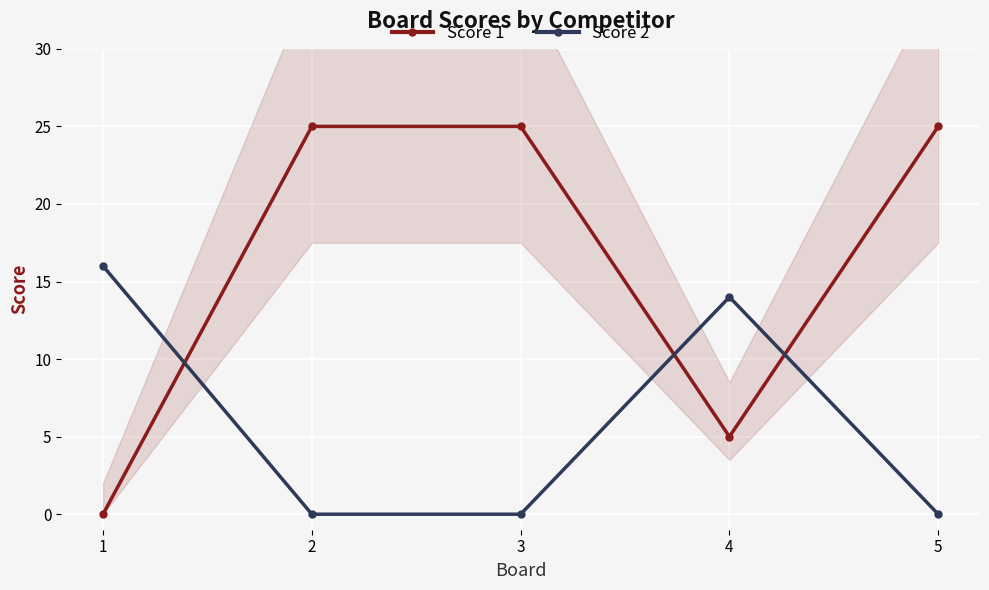

What is the difference between the second highest and minimum values in the Score 1 series?

25